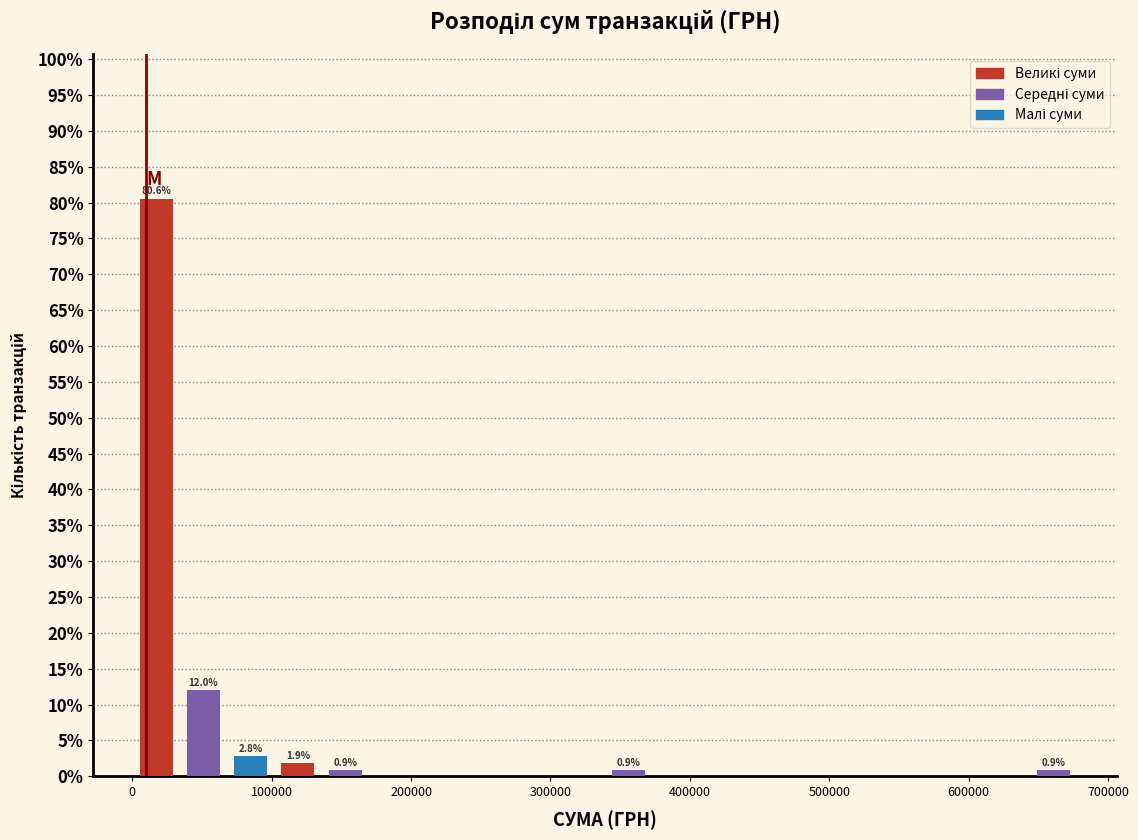

Around what value on the x-axis is the tallest bar? Give the approximate position of its centre, as read against the axis.

20000